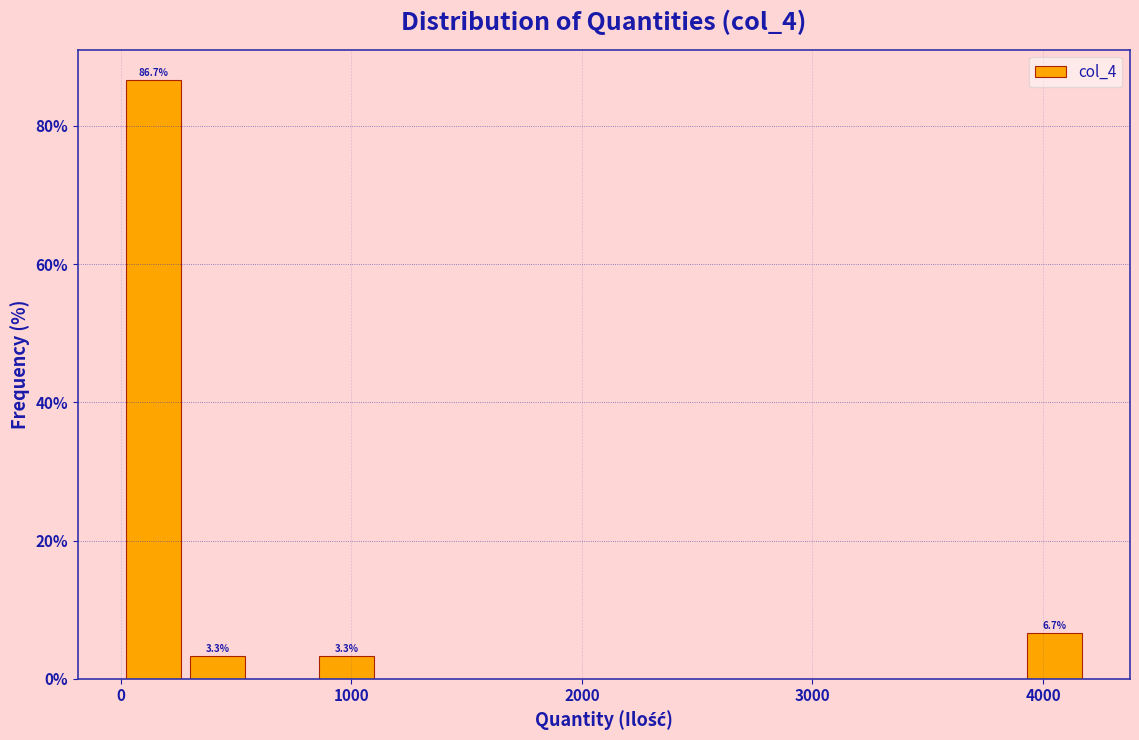

Read against the x-axis, roughly where is the centre of the tallest bar?

100